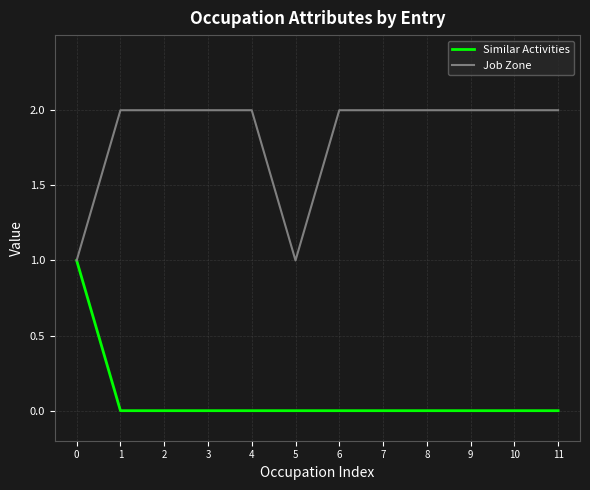

Rank the series at 10 from lowest to highest value.

Similar Activities, Job Zone